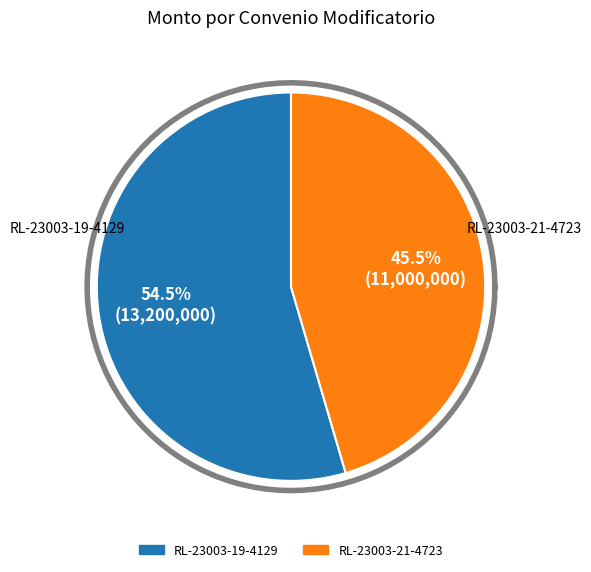

Which has a higher value, RL-23003-19-4129 or RL-23003-21-4723?

RL-23003-19-4129